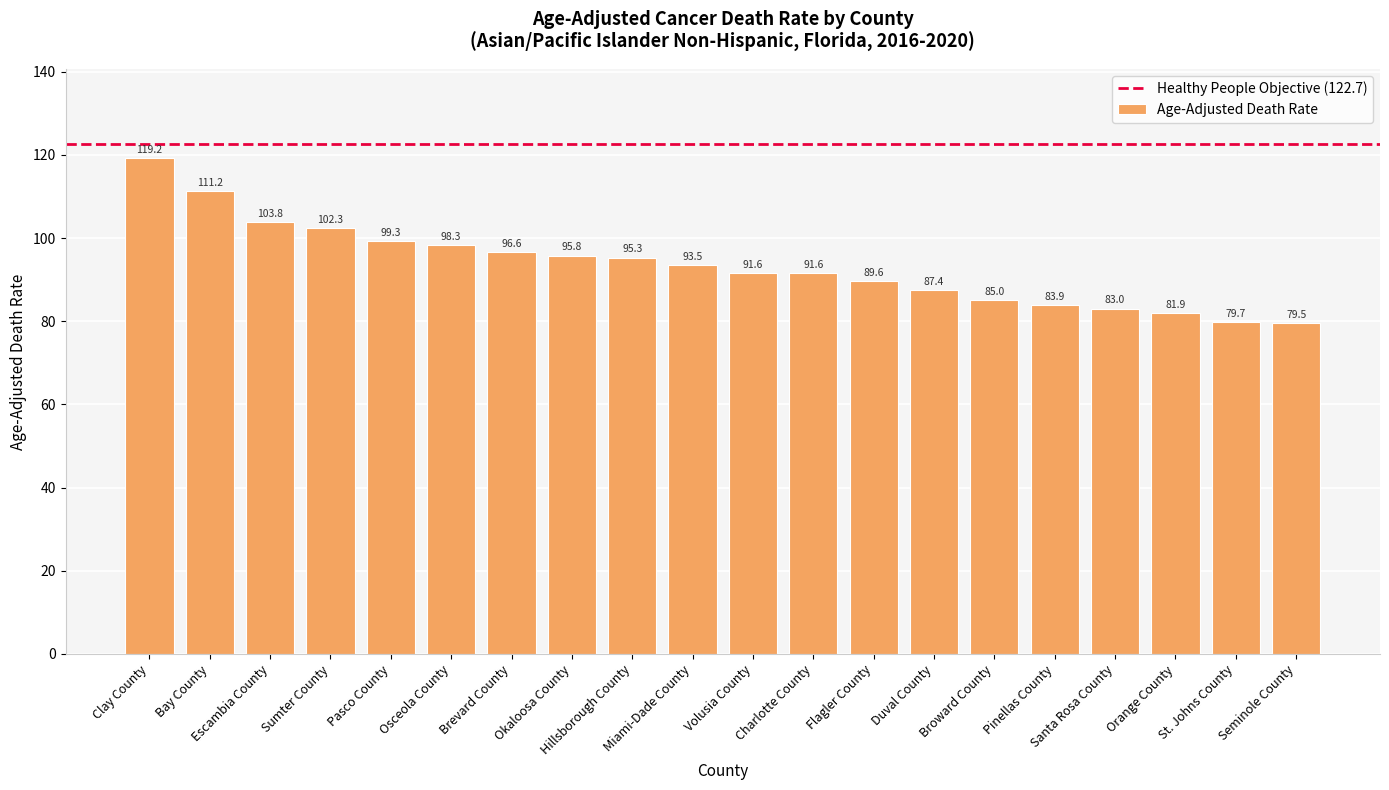

What is the smallest value displayed?

79.5